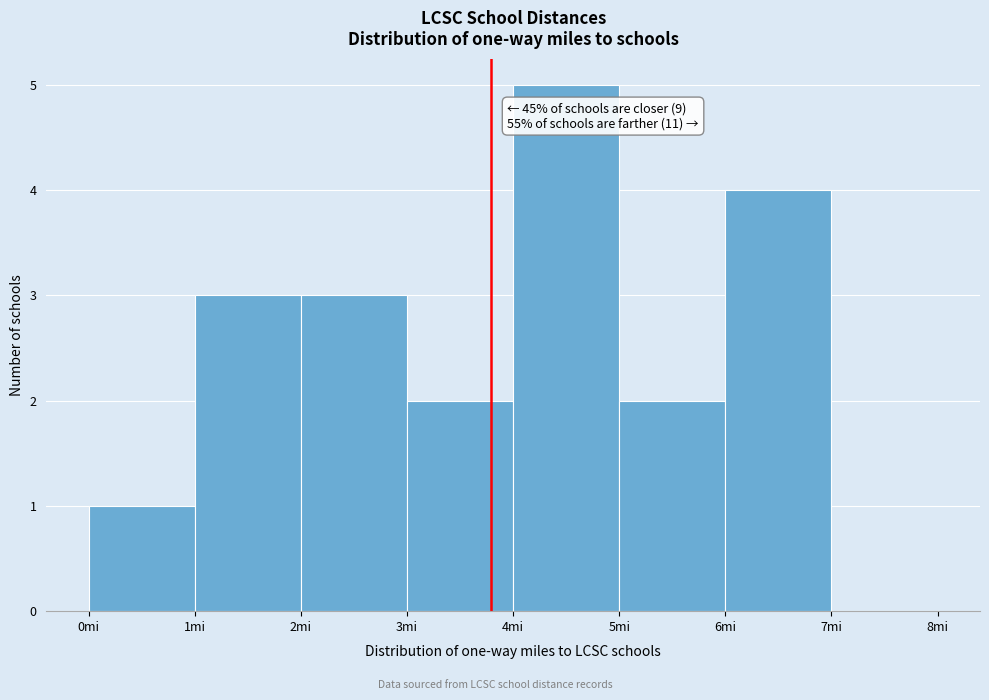

Which range on the x-axis has the tallest bar?

4 to 5